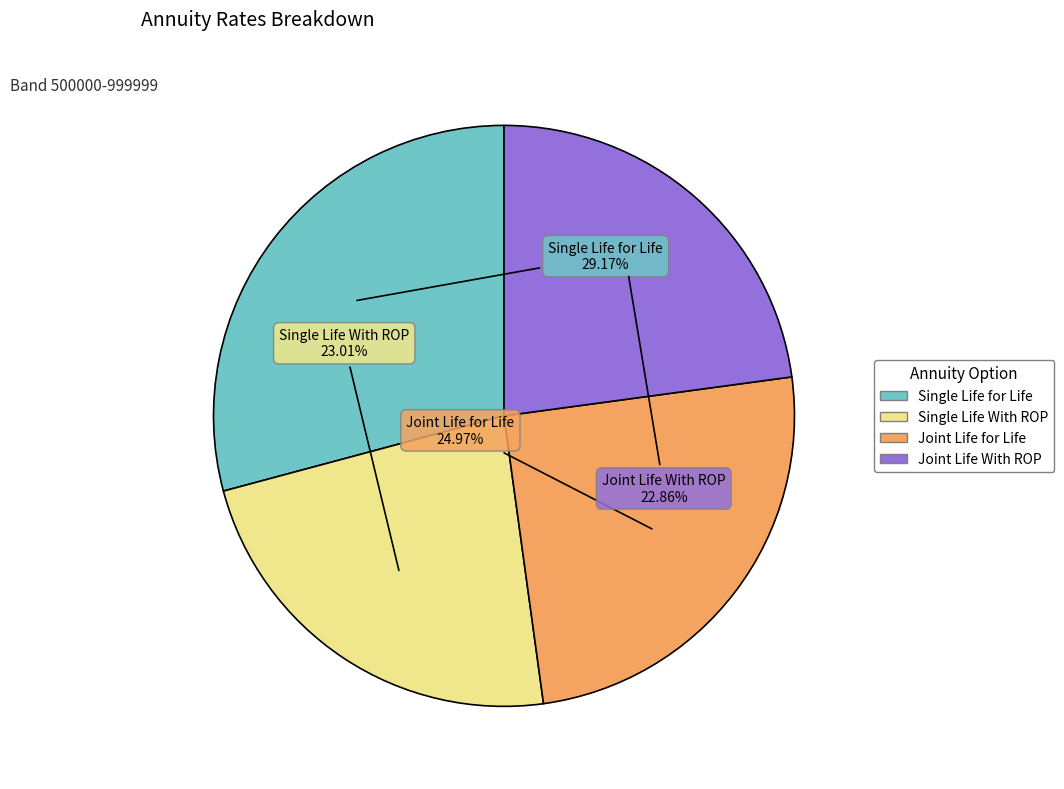

Which slice is the largest?

Single Life for Life